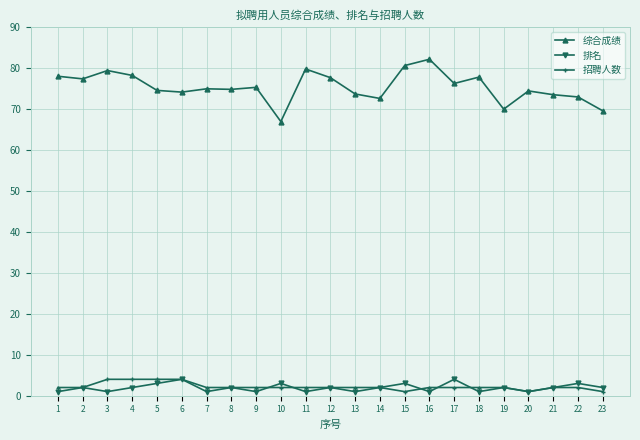

What is the highest value of the 排名 series?

4.0